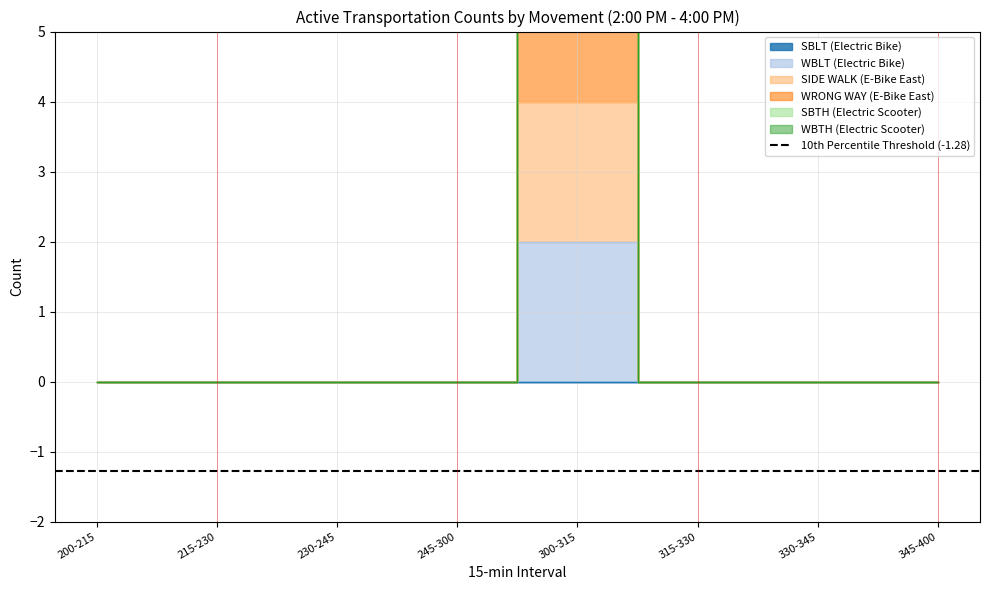

Which series has the largest total across all categories?

WRONG WAY (E-Bike East)